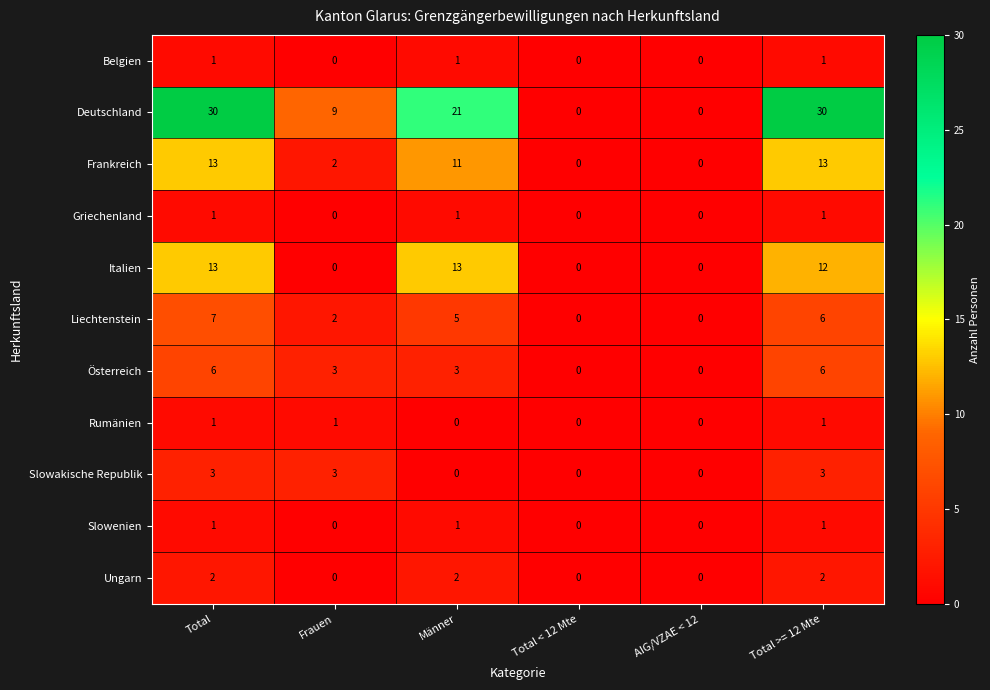

The value of Deutschland at Total is 40. True or false?

False